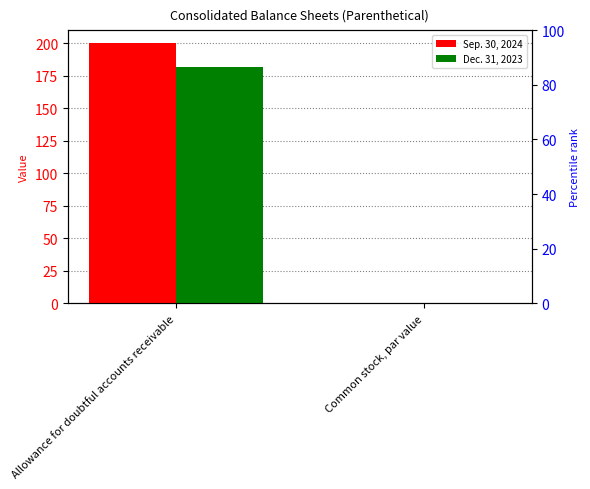

Which has a higher value, Common stock, par value or Allowance for doubtful accounts receivable?

Allowance for doubtful accounts receivable